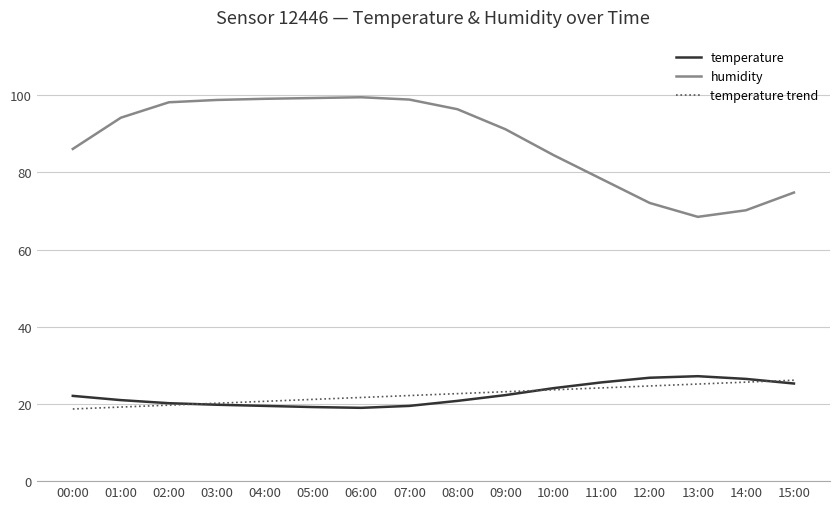

What is the maximum value shown in the chart?

99.5